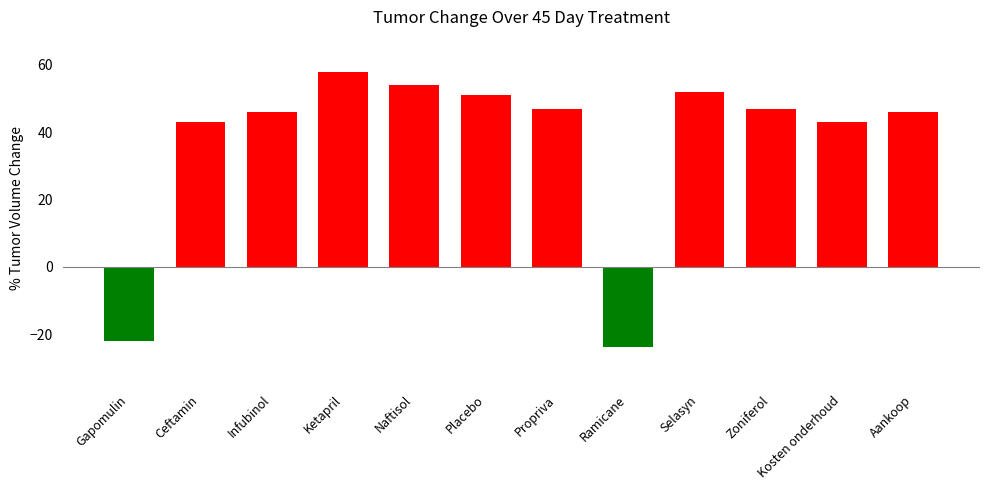

Which category has the lowest value across all series?

Ramicane